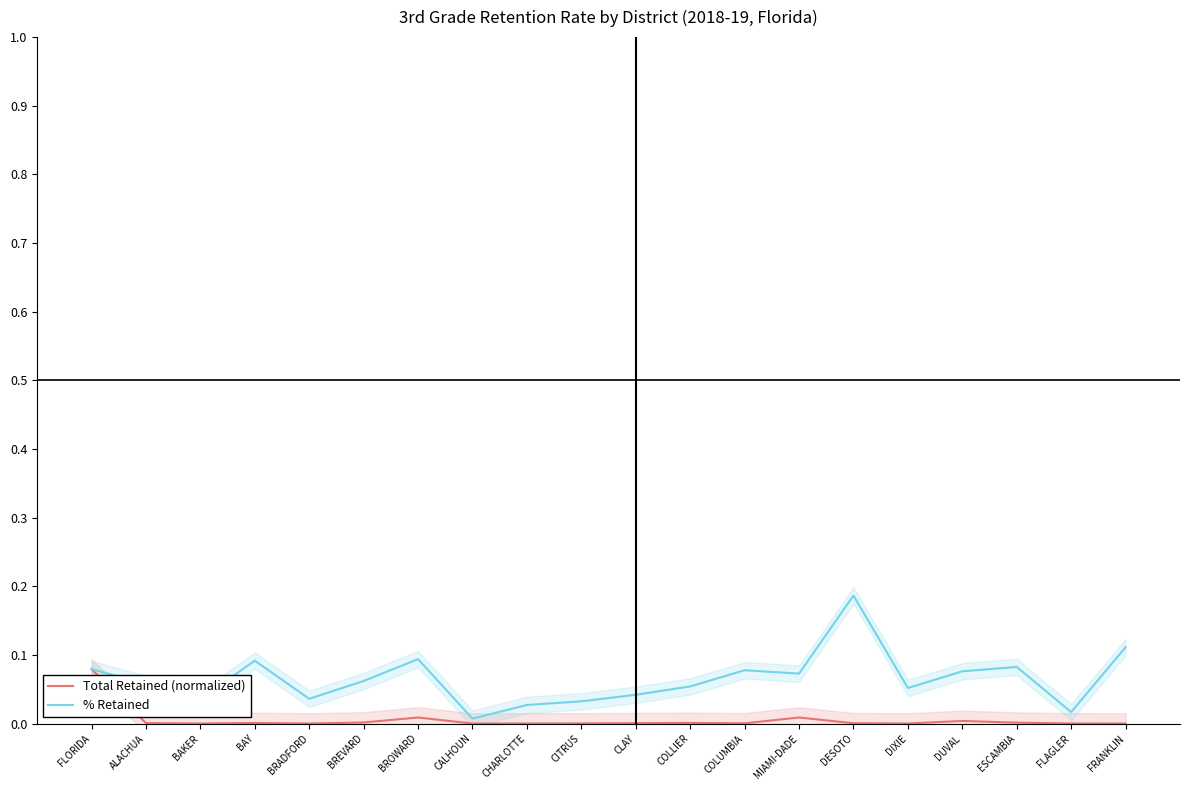

What is the label of the 6th point from the right?

DESOTO